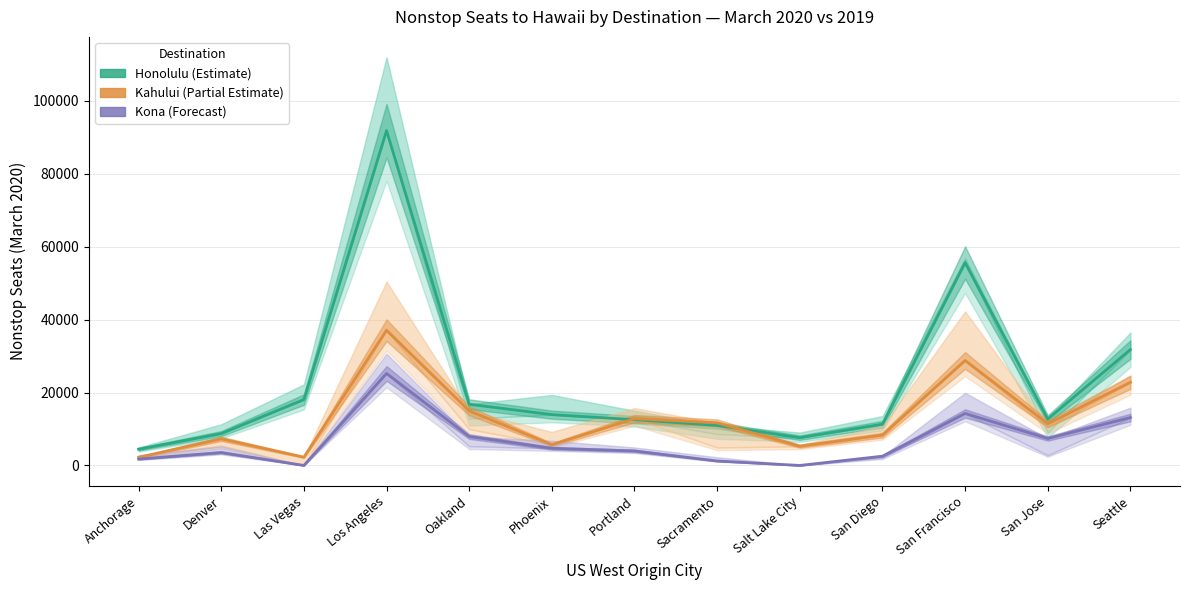

The Kona (Forecast) series shows 7397 at San Jose. True or false?

True